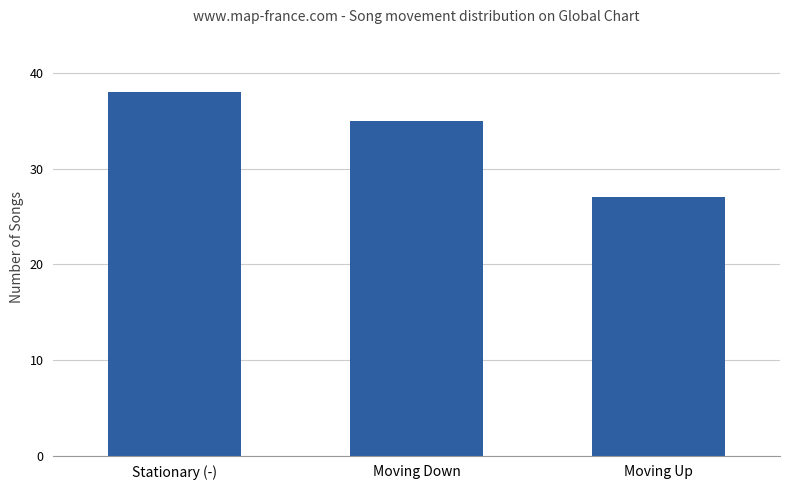

Reading left to right, what are all the values shown in this chart?

Stationary (-)=38	Moving Down=35	Moving Up=27